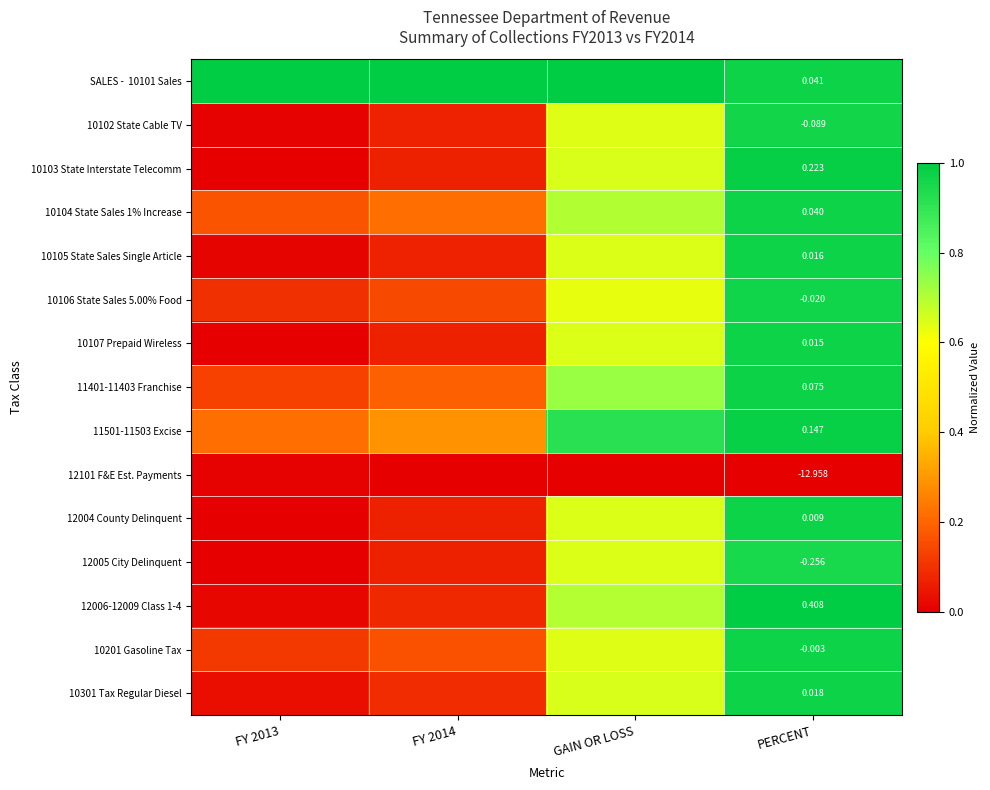

List the series in order of their peak value, highest first.

SALES - 10101 Sales, 12006-12009 Class 1-4, 10103 State Interstate Telecomm, 11501-11503 Excise, 11401-11403 Franchise, 10104 State Sales 1% Increase, 10301 Tax Regular Diesel, 10105 State Sales Single Article, 10107 Prepaid Wireless, 12004 County Delinquent, 10201 Gasoline Tax, 10106 State Sales 5.00% Food, 10102 State Cable TV, 12005 City Delinquent, 12101 F&E Est. Payments